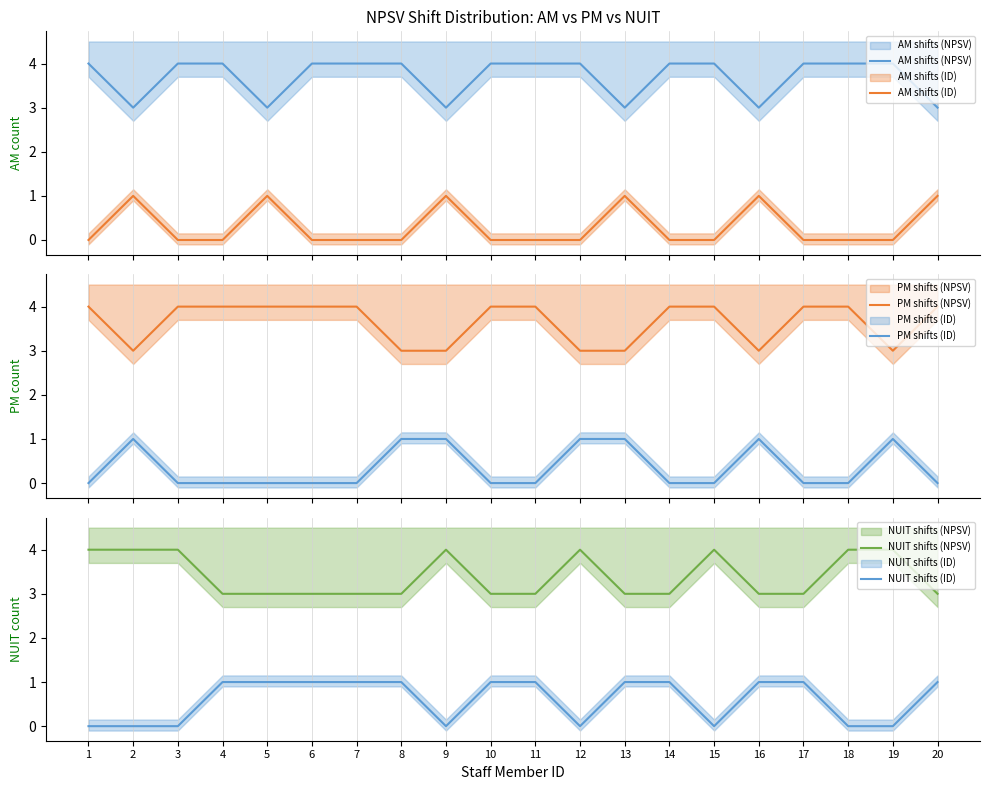

Is this an area chart (filled region under the line)?

No